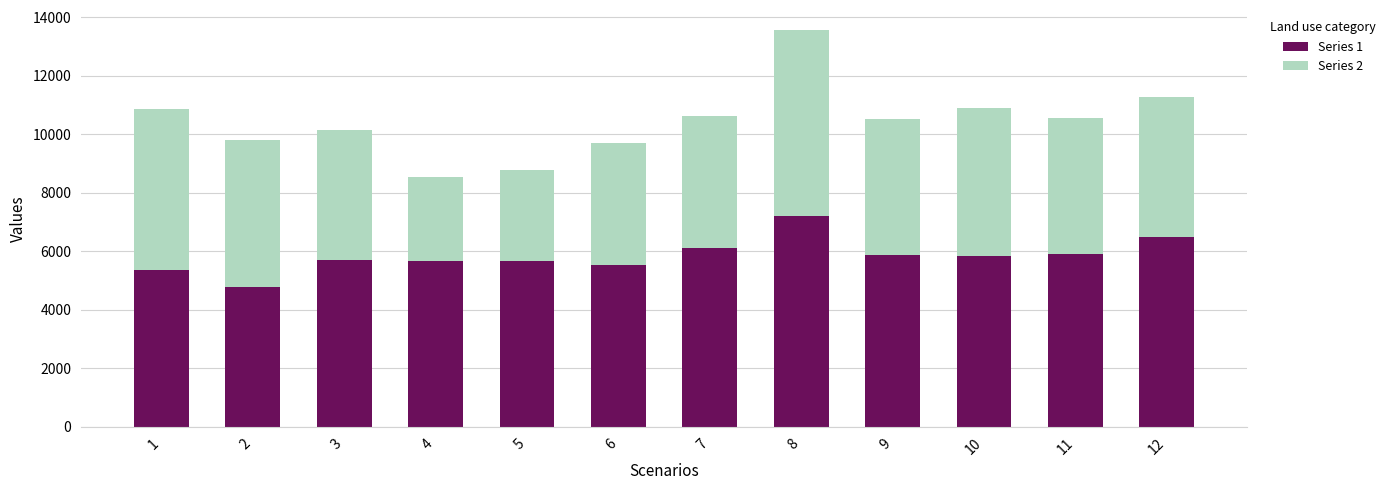

What are all the series names shown in the legend?

Series 1, Series 2